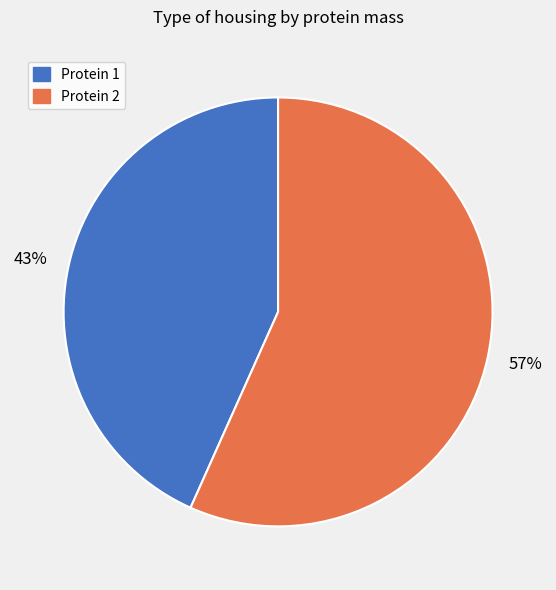

What is the majority slice?

Protein 2